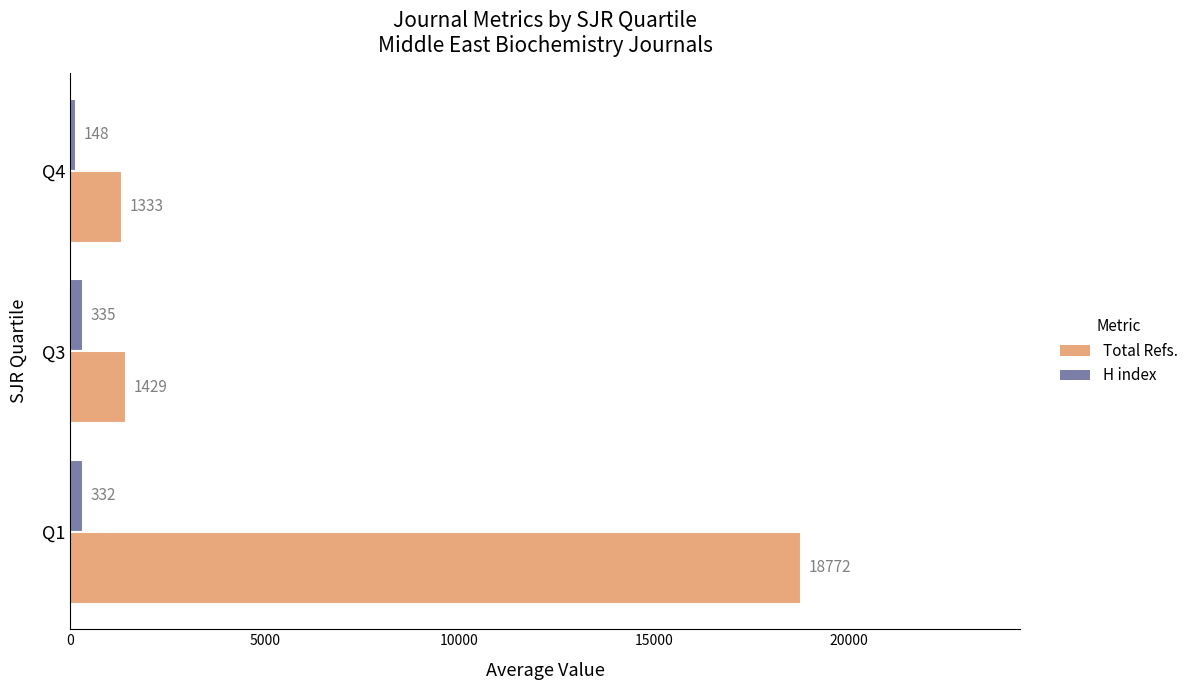

What is the average value of the H index series?

271.7